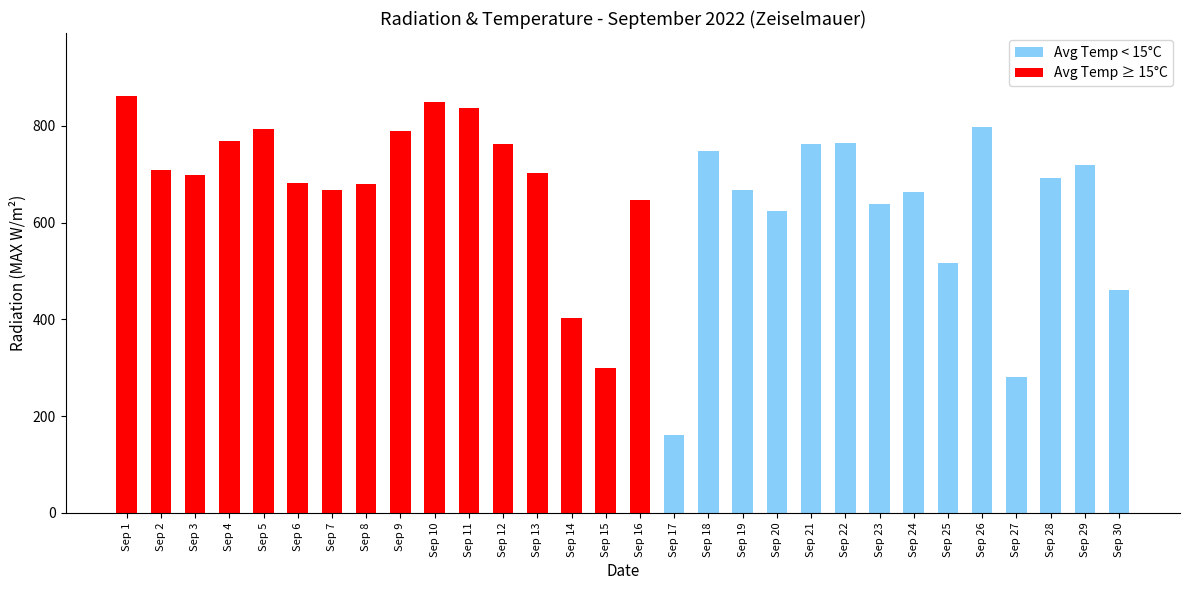

True or false: the data shows 763.2 at Sep 12.

True